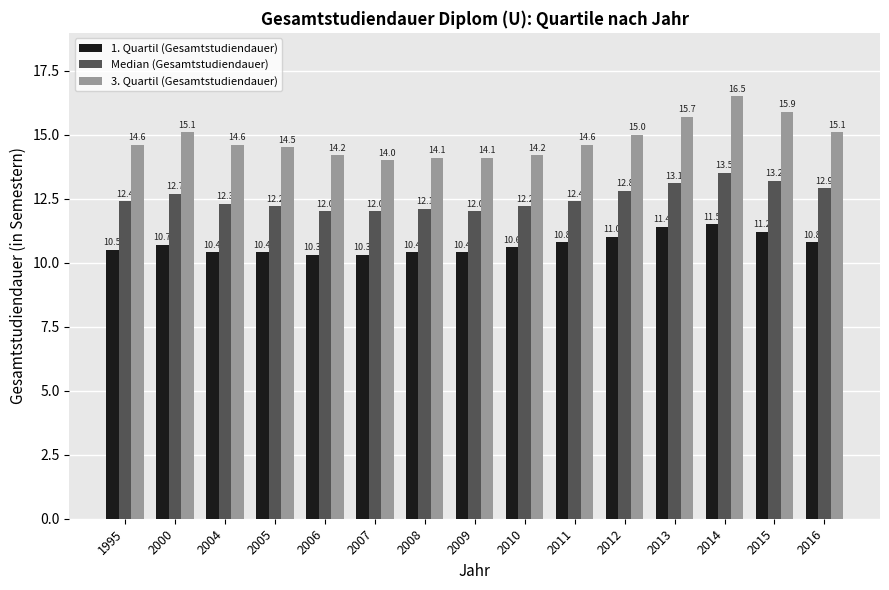

Which series has the largest range (max minus min)?

3. Quartil (Gesamtstudiendauer)